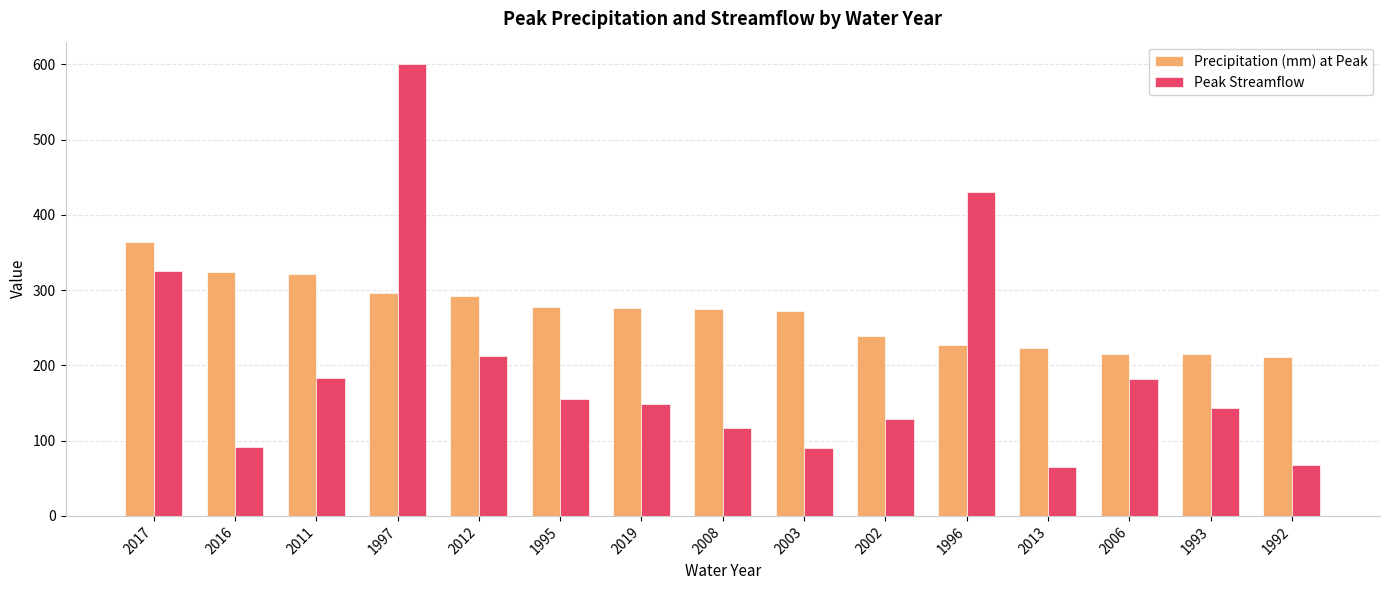

The value of Peak Streamflow at 2013 is 65.1. True or false?

True